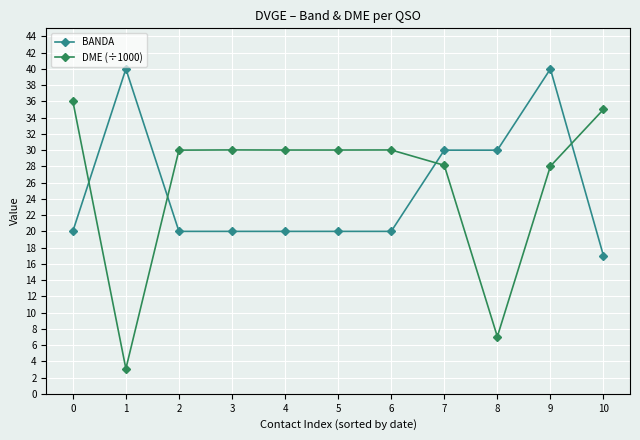

The BANDA series shows 66.6 at 1. True or false?

False